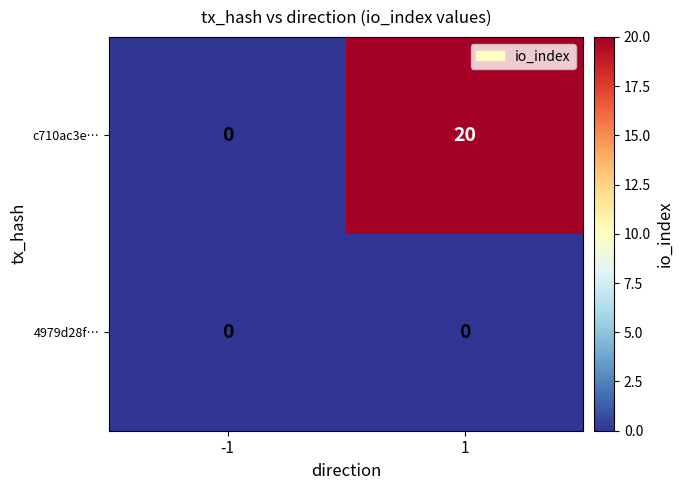

At 1, list the series in order from largest to smallest.

c710ac3e…, 4979d28f…